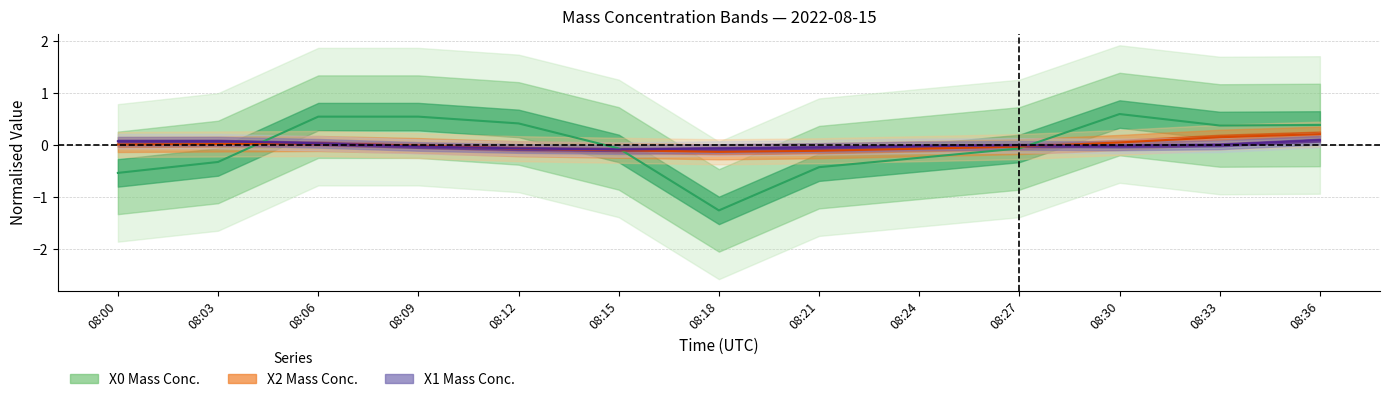

In X1 Mass Conc. (μg/m³), how many points are higher than both neighbors (excluding endpoints)?

1